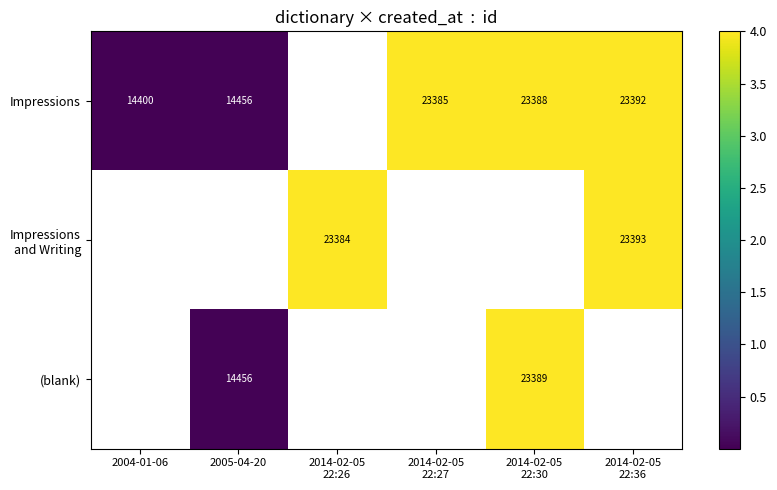

Is it true that Impressions equals 21290 at 2005-04-20?

False